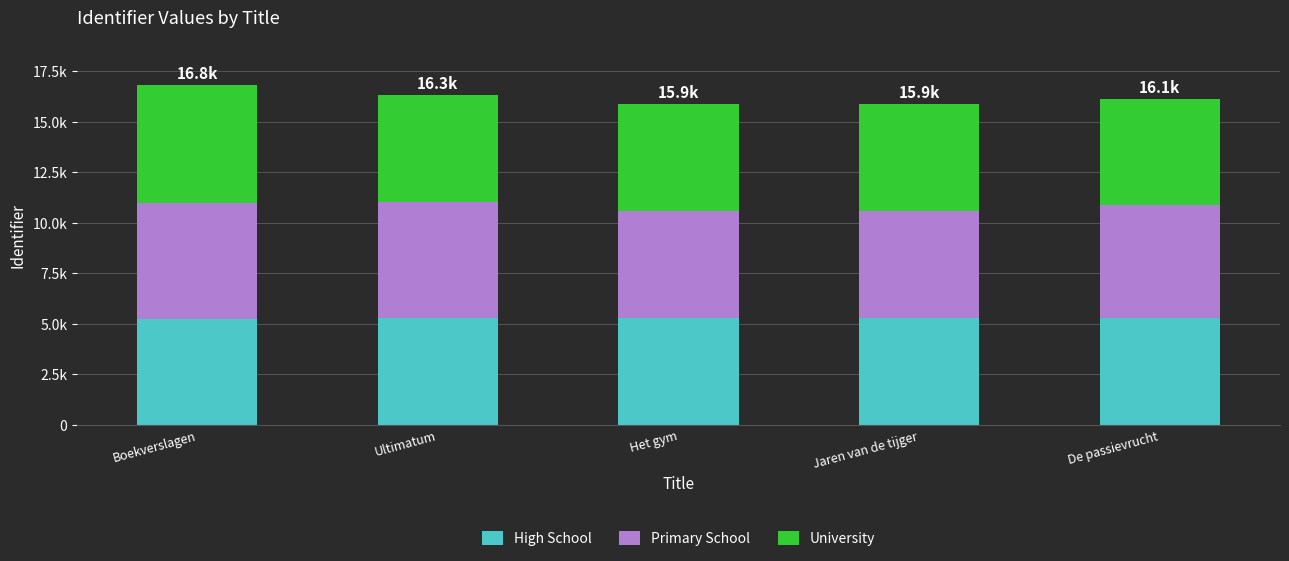

At how many categories does at least one series exceed 5664?

2